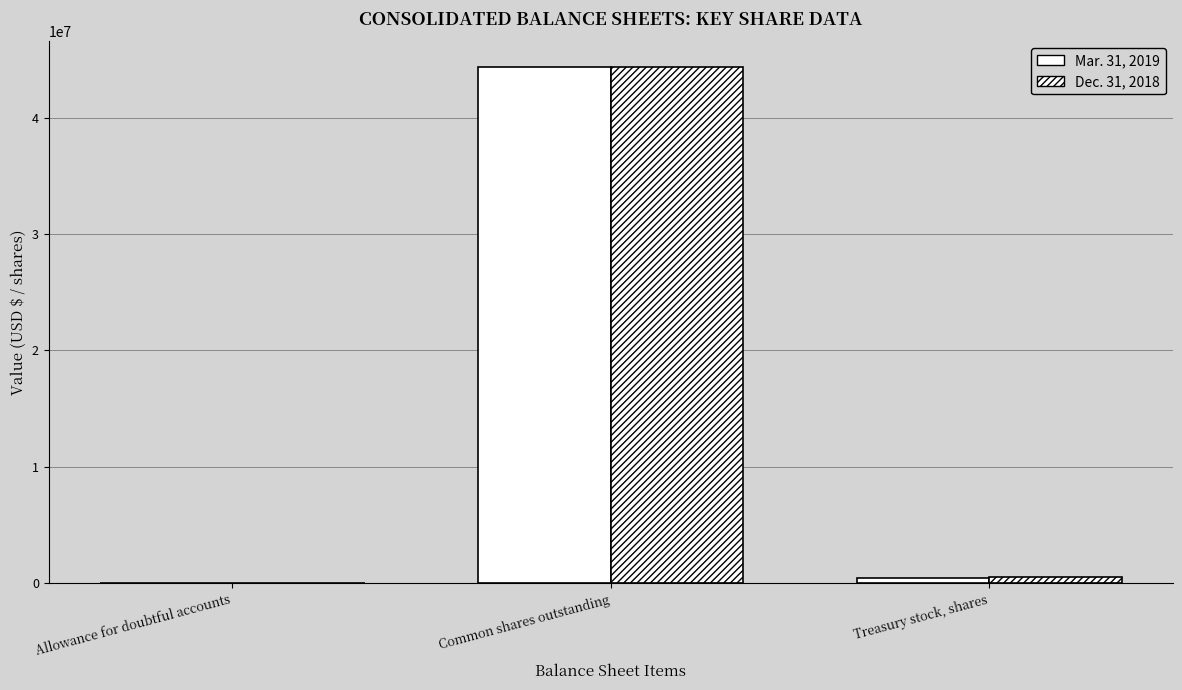

How many series are shown in this chart?

2